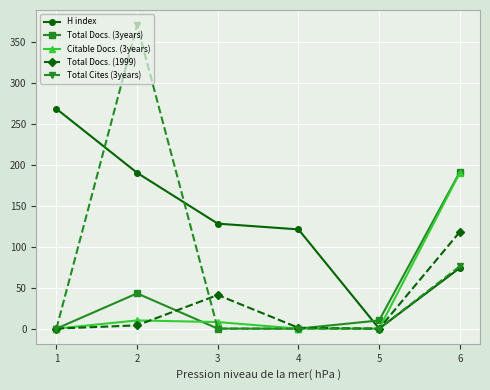

Is this an area chart (filled region under the line)?

No